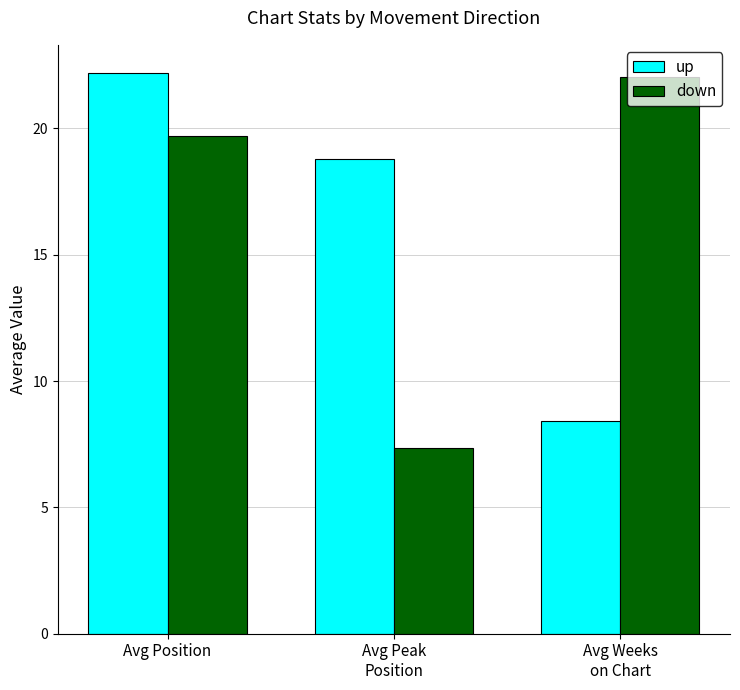

What is the sum of all up values?

49.4